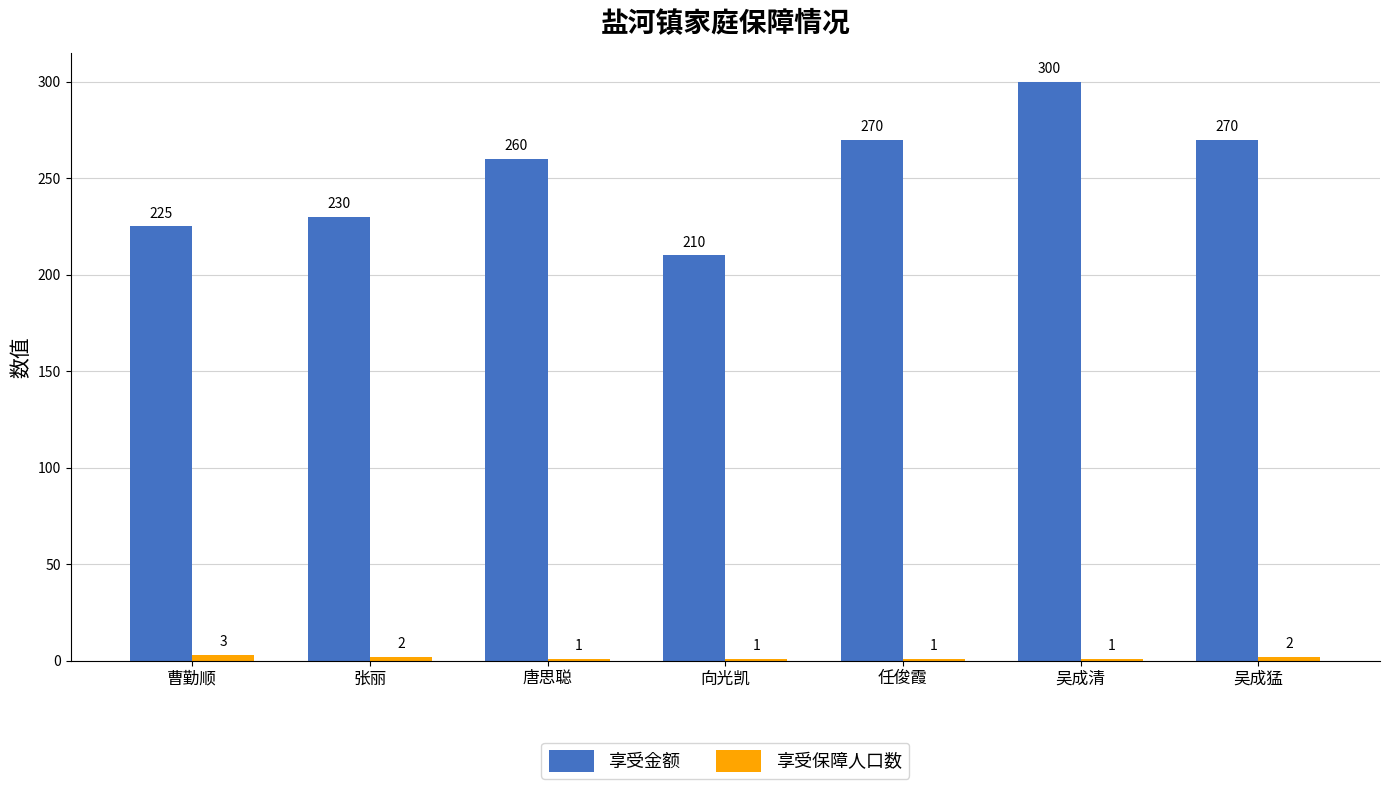

What is the average value of the 享受金额 series?

252